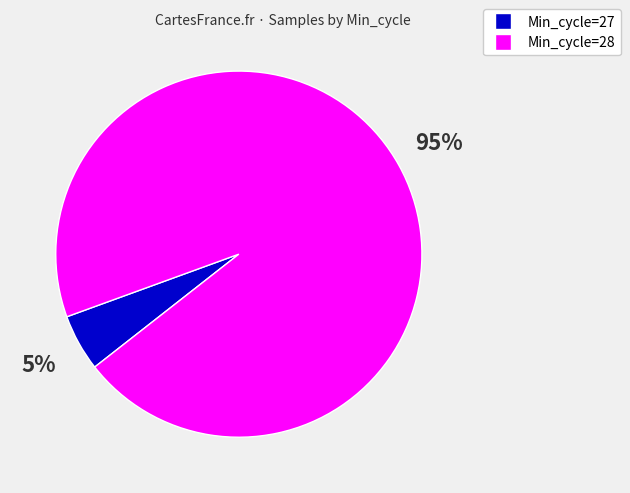

Which slice is the largest?

Min_cycle=28